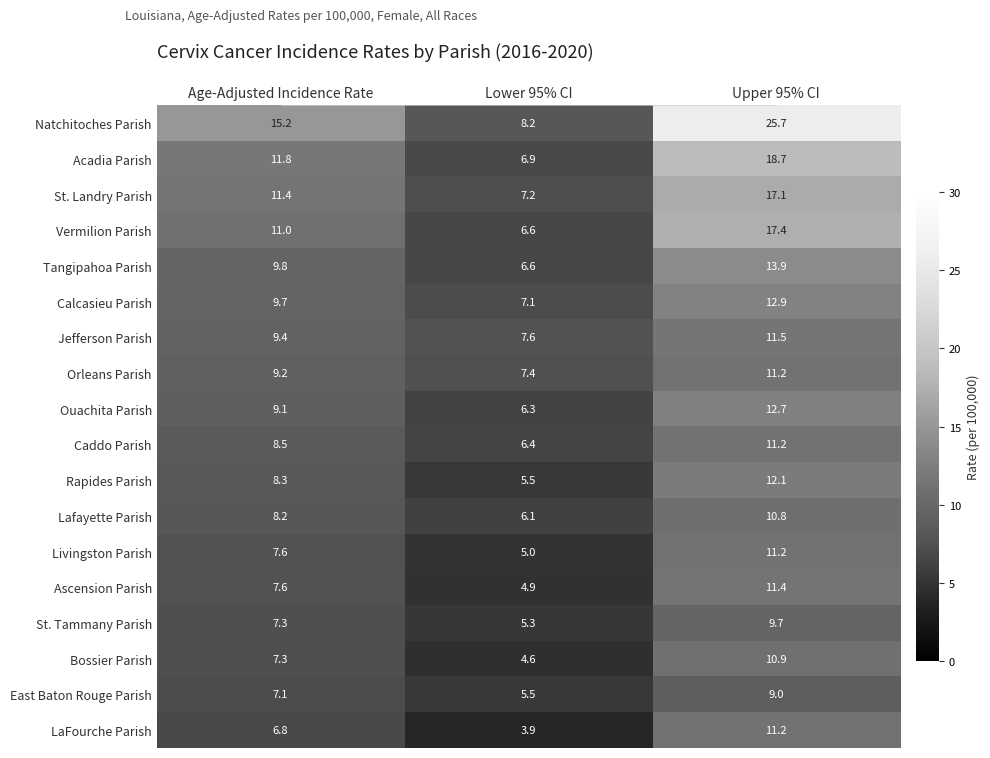

What is the minimum value shown in the chart?

3.9